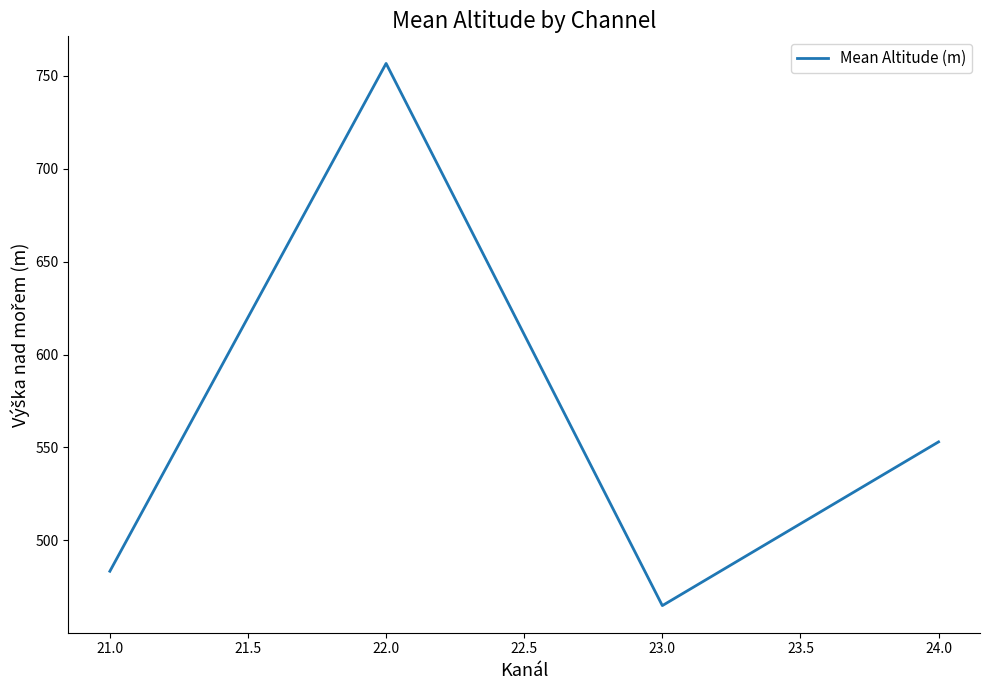

Reading left to right, transcribe all the data shown in this chart.

483.4	756.6	464.9	553.0